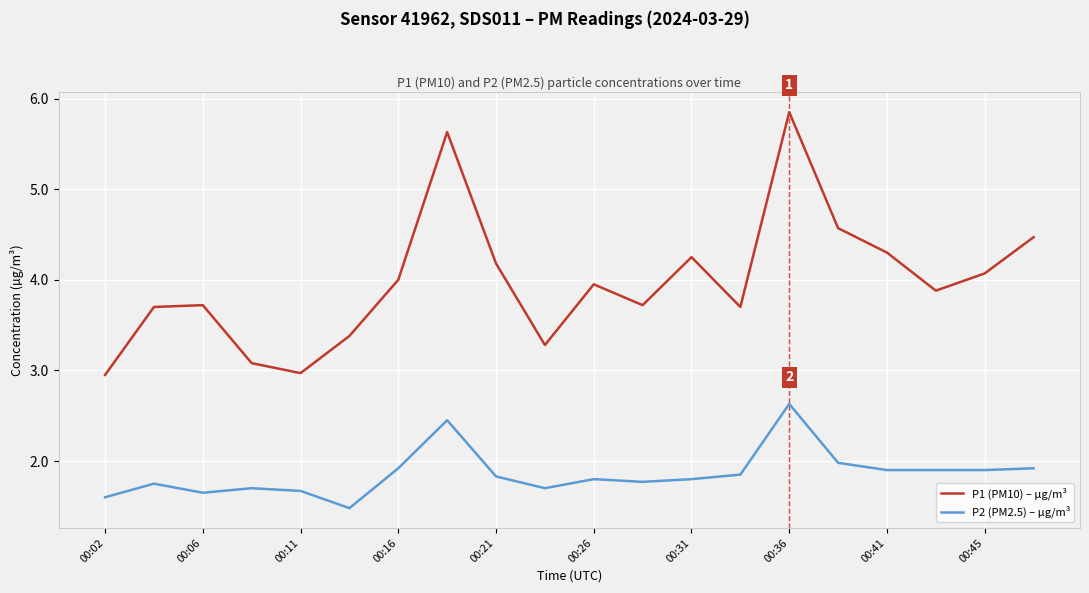

True or false: P2 (PM2.5) – µg/m³ and P1 (PM10) – µg/m³ cross at least once.

False